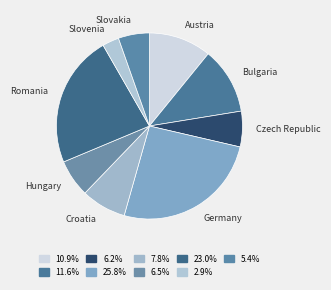

Count the number of slices in the pie.

9